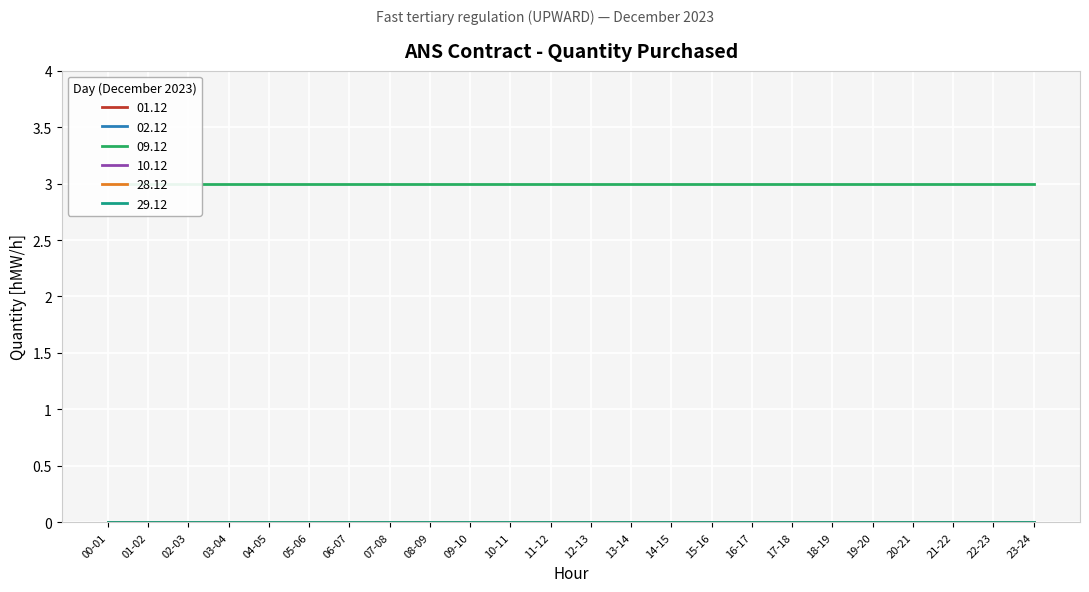

Reading right to left, what are all the values shown in this chart?

01.12: 0	0	0	0	0	0	0	0	0	0	0	0	0	0	0	0	0	0	0	0	0	0	0	0
02.12: 0	0	0	0	0	0	0	0	0	0	0	0	0	0	0	0	0	0	0	0	0	0	0	0
09.12: 3	3	3	3	3	3	3	3	3	3	3	3	3	3	3	3	3	3	3	3	3	3	3	3
10.12: 0	0	0	0	0	0	0	0	0	0	0	0	0	0	0	0	0	0	0	0	0	0	0	0
28.12: 0	0	0	0	0	0	0	0	0	0	0	0	0	0	0	0	0	0	0	0	0	0	0	0
29.12: 0	0	0	0	0	0	0	0	0	0	0	0	0	0	0	0	0	0	0	0	0	0	0	0